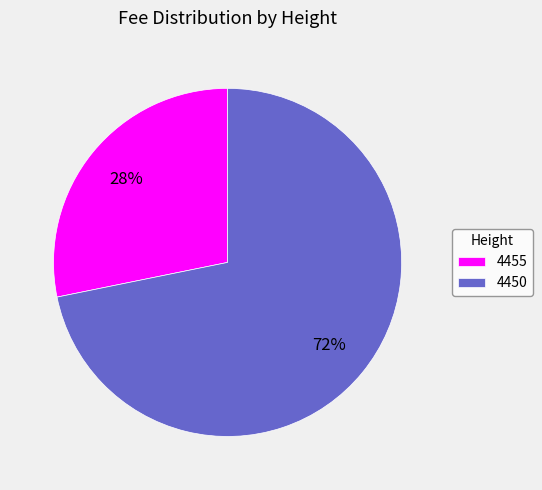

Is the sum of 4450 and 4455 greater than half?

Yes